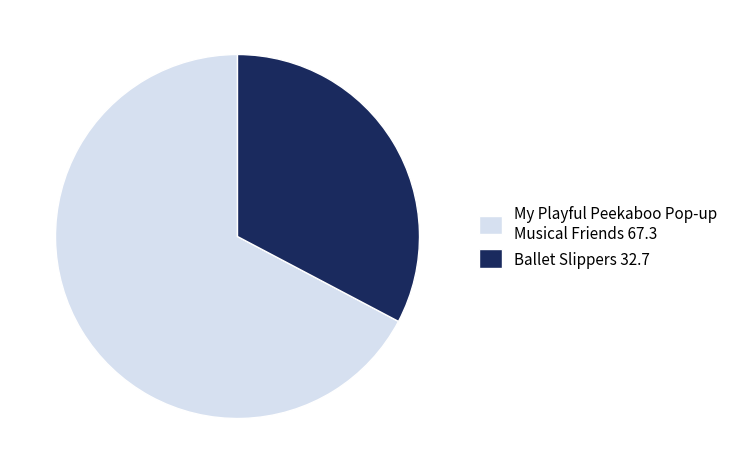

Which category accounts for the majority?

My Playful Peekaboo Pop-up Musical Friends